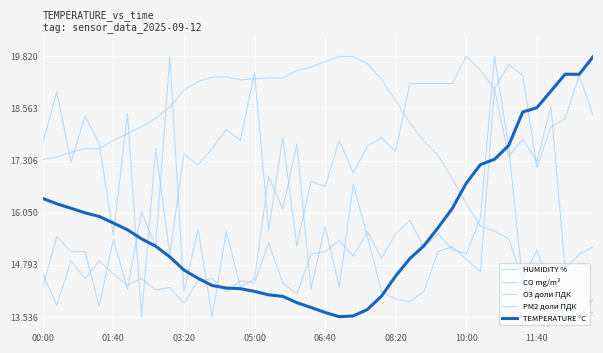

How many lines are shown in the chart?

5